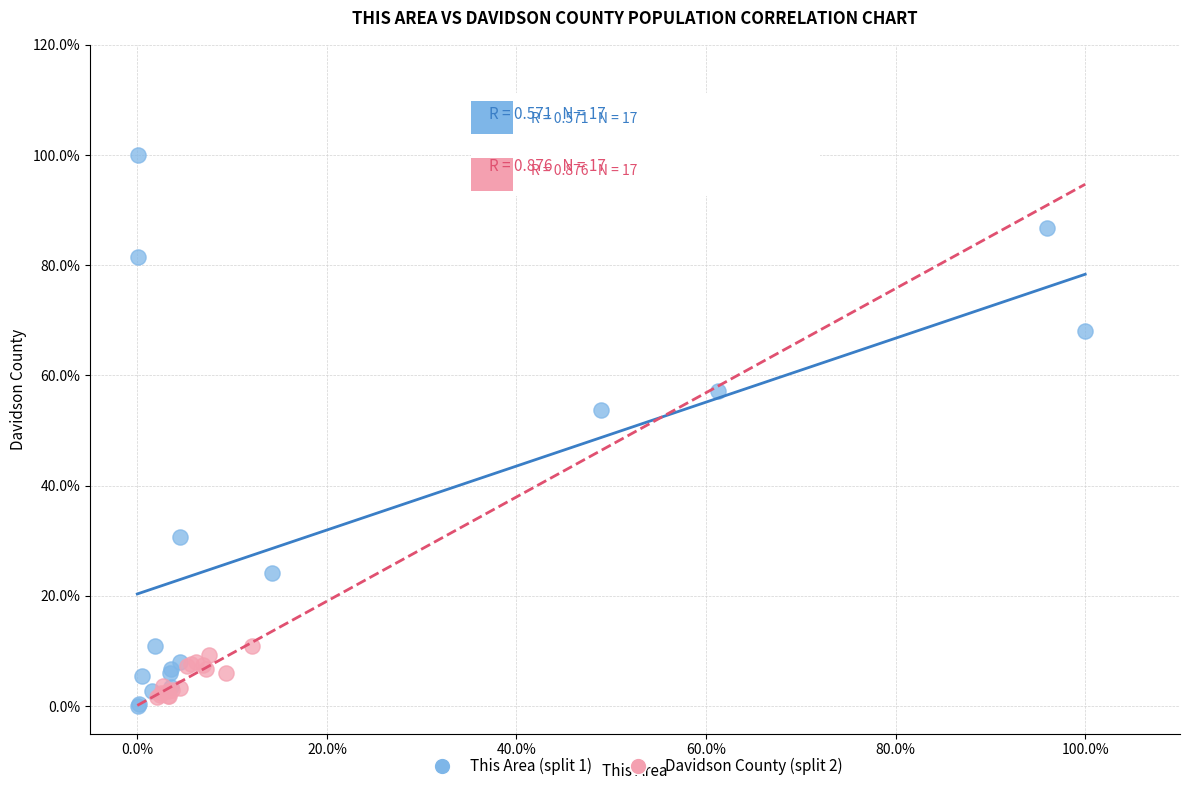

What are all the series names shown in the legend?

This Area (split 1), Davidson County (split 2)